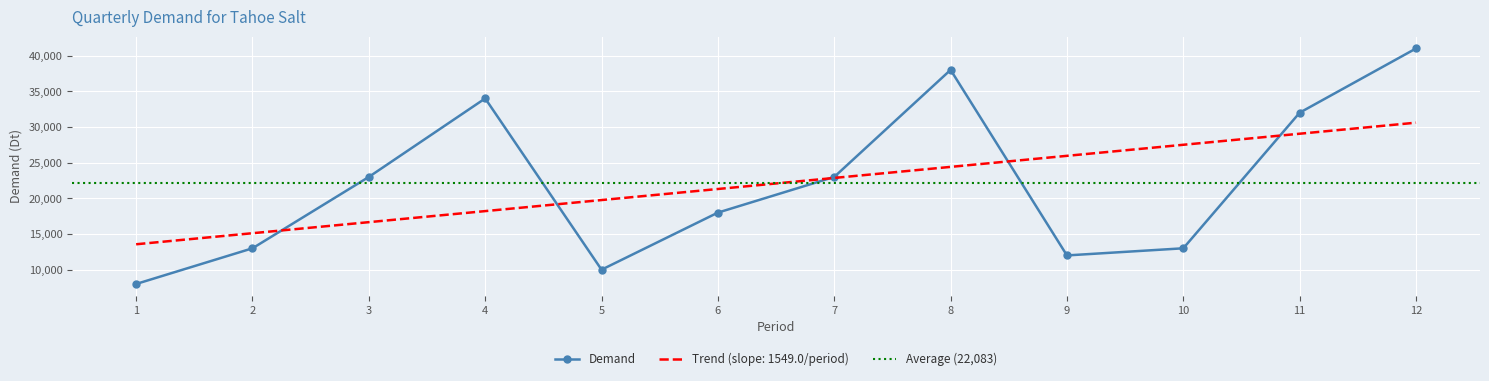

Where is the data nearest to the value 24500?

3